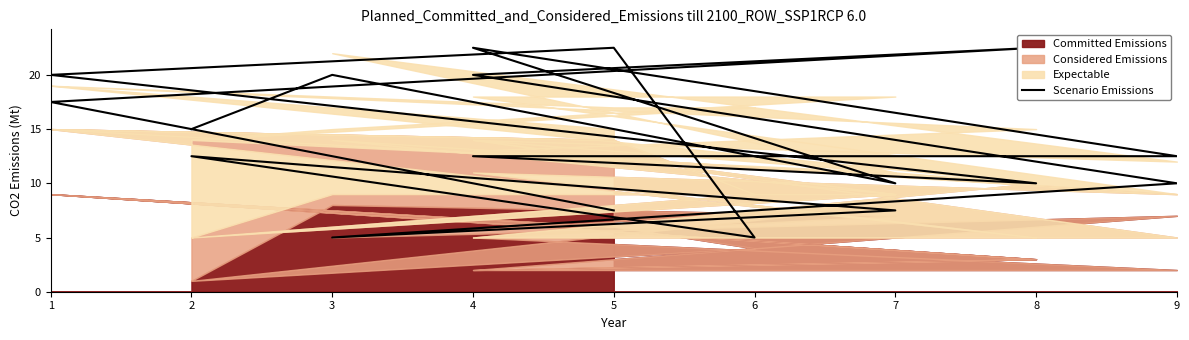

At which label is the value closest to 13?

9